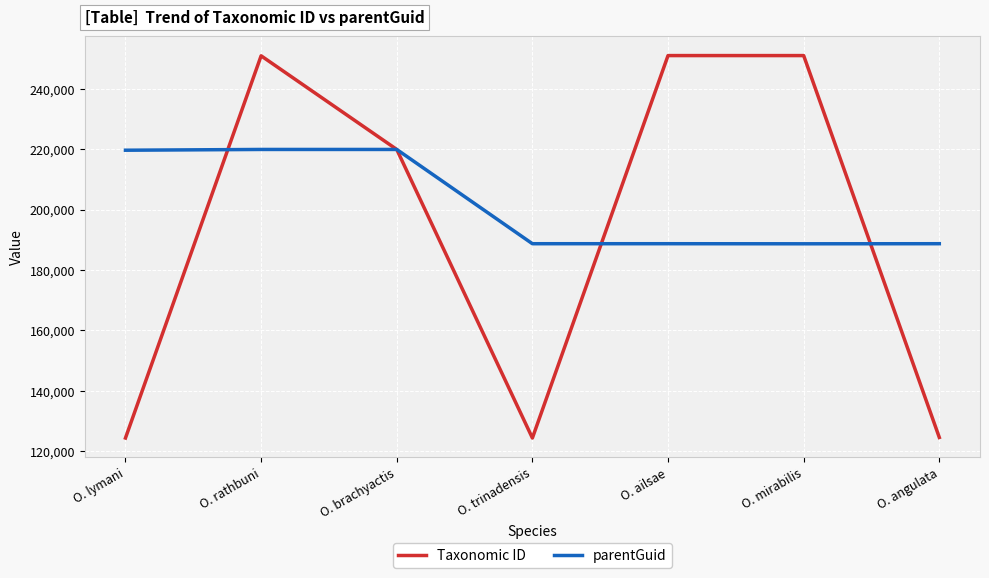

Between which two adjacent categories do parentGuid and Taxonomic ID first intersect?

O. lymani and O. rathbuni